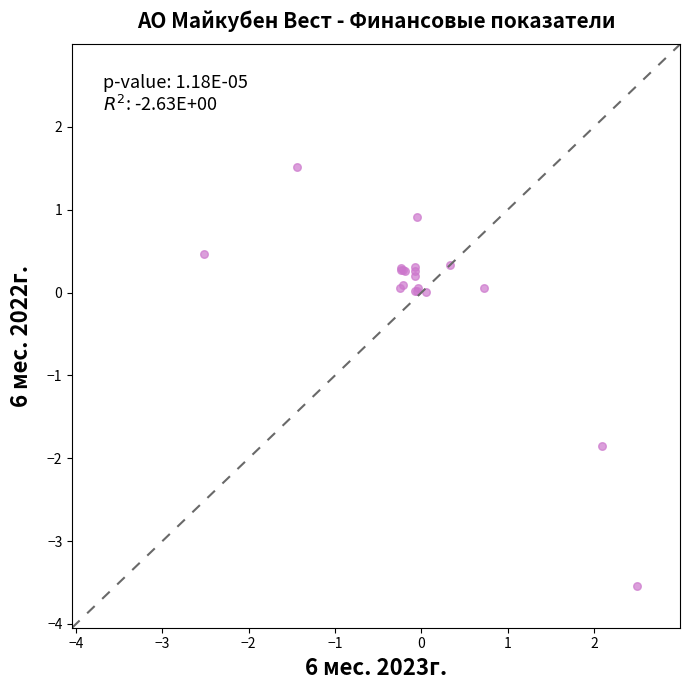

What Y value in the scatter plot is closest to -1?

-1.9